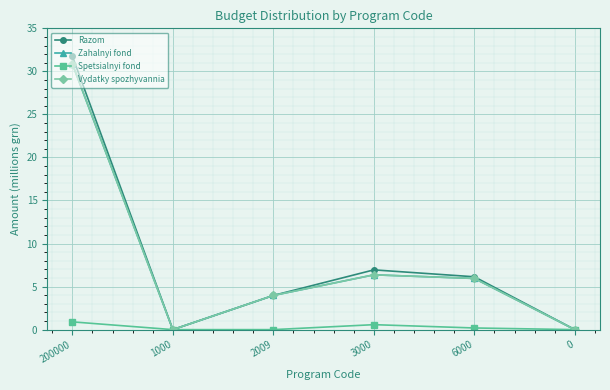

Does the chart have visible grid lines?

Yes